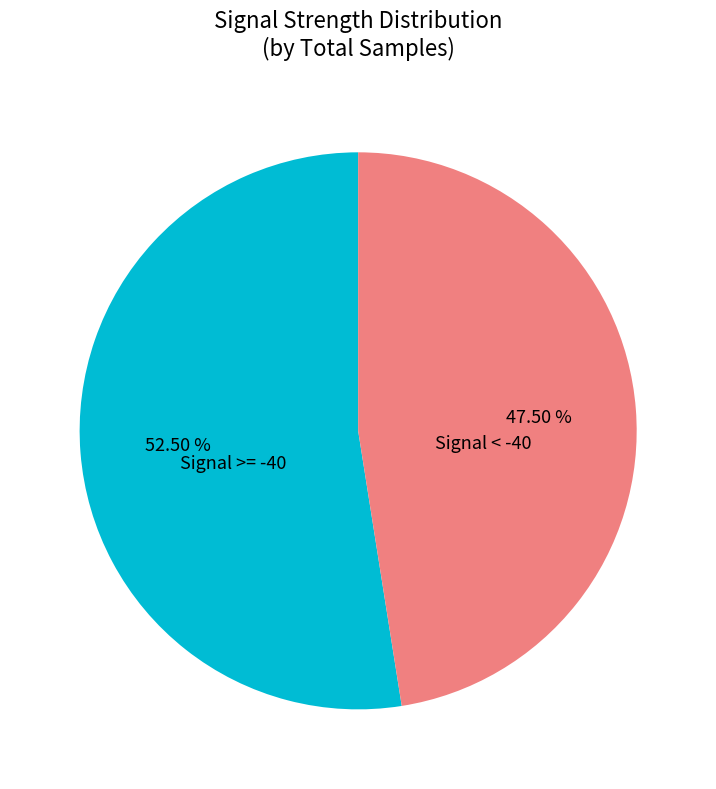

Which slice is the smallest?

Signal < -40